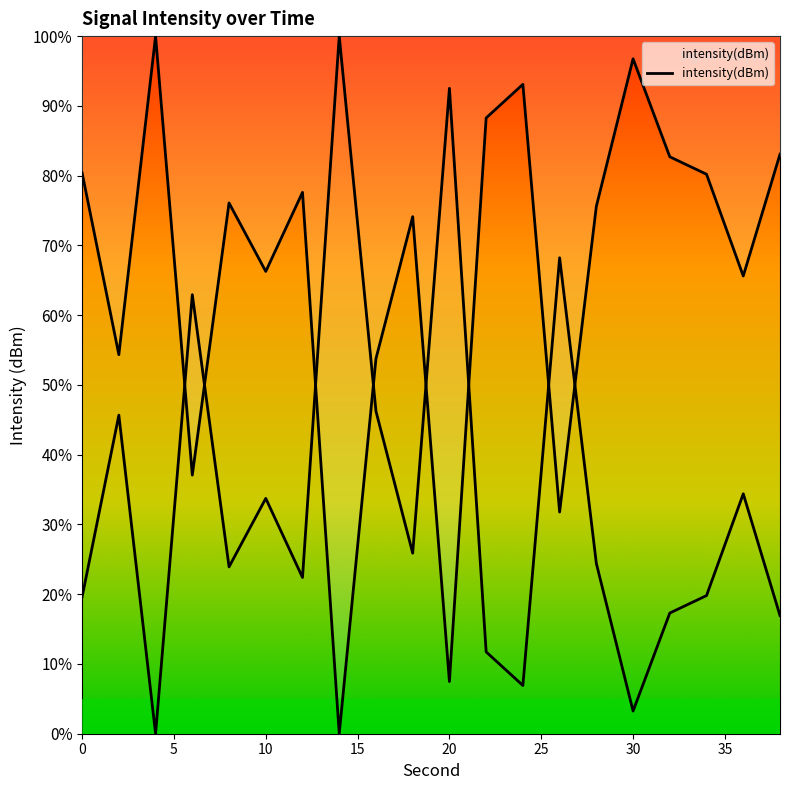

What is the average value?

66.2